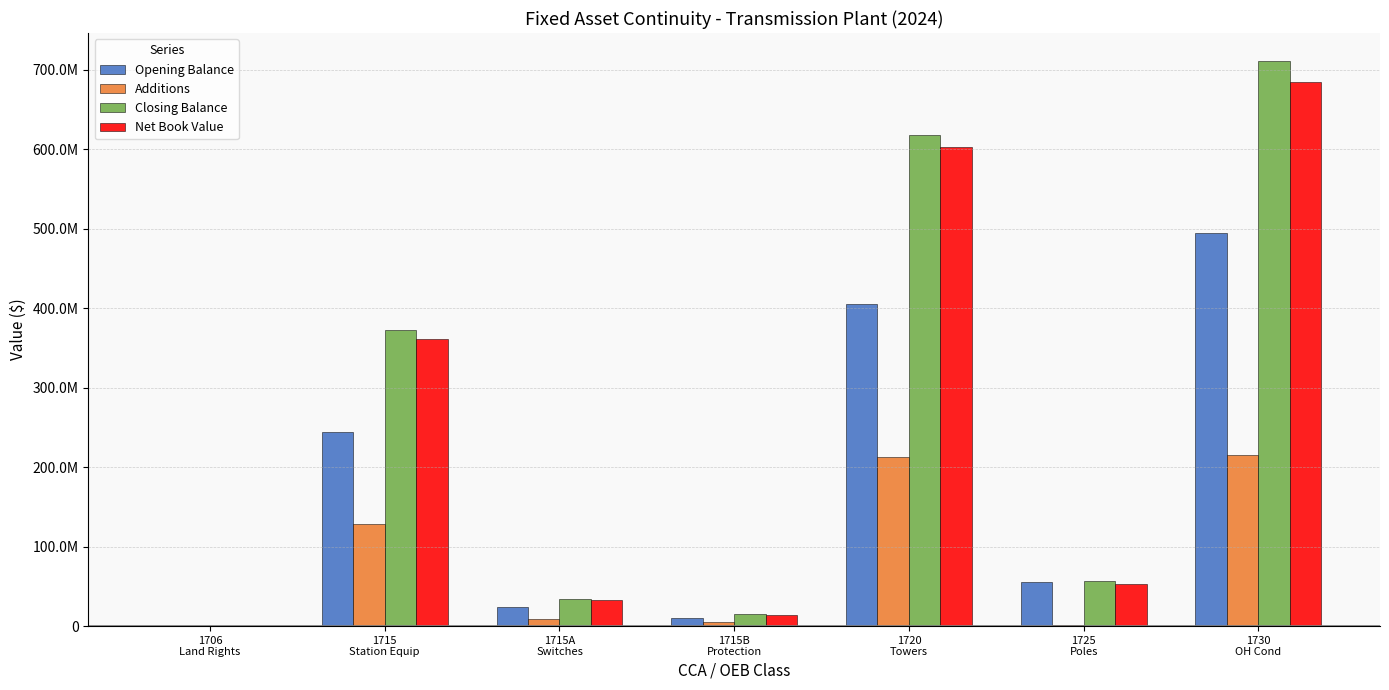

What are all the series names shown in the legend?

Opening Balance, Additions, Closing Balance, Net Book Value